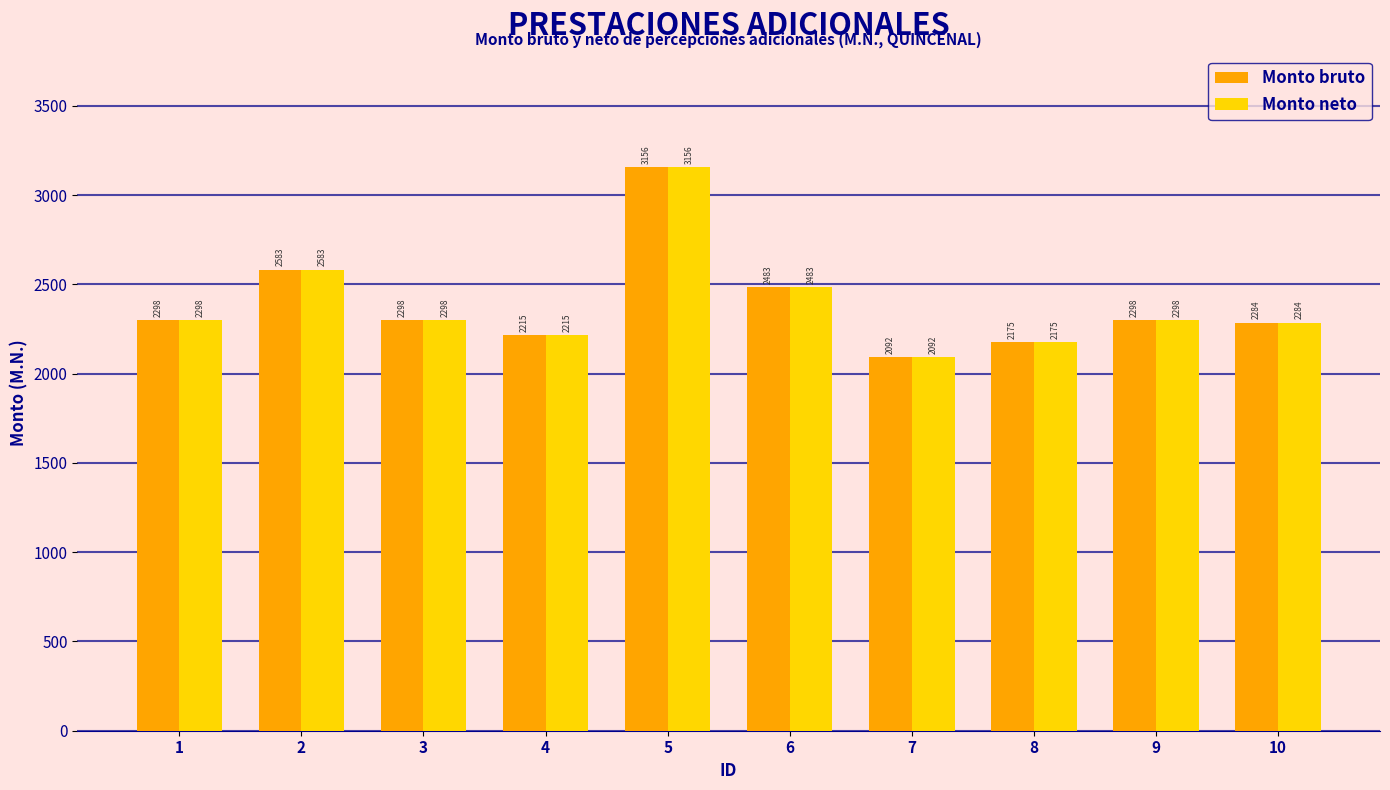

True or false: Monto neto has a value of 2175.0 at 8.

True